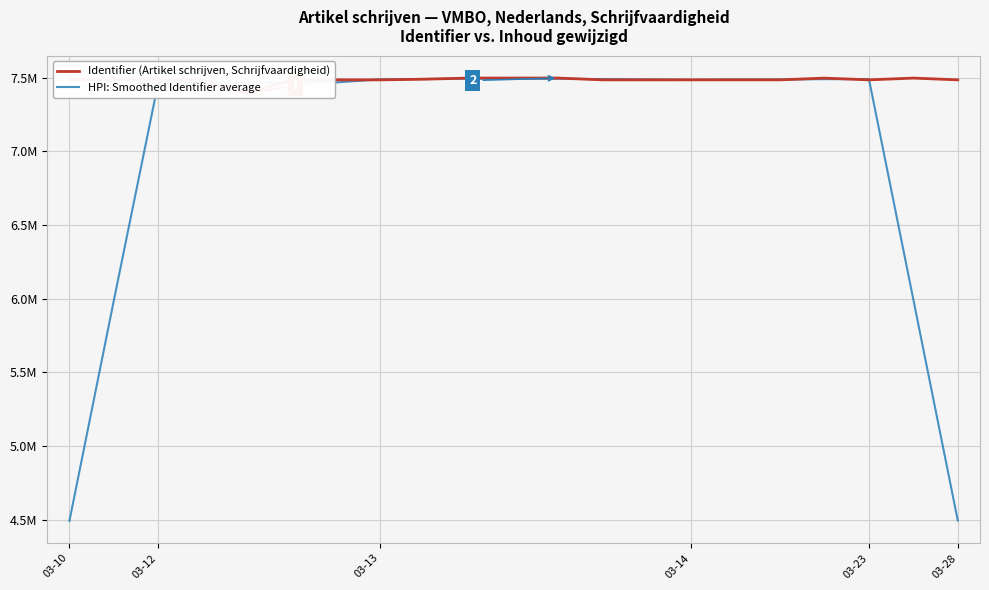

How many values in the Identifier (Artikel schrijven, Schrijfvaardigheid) series are below 7484308?

10